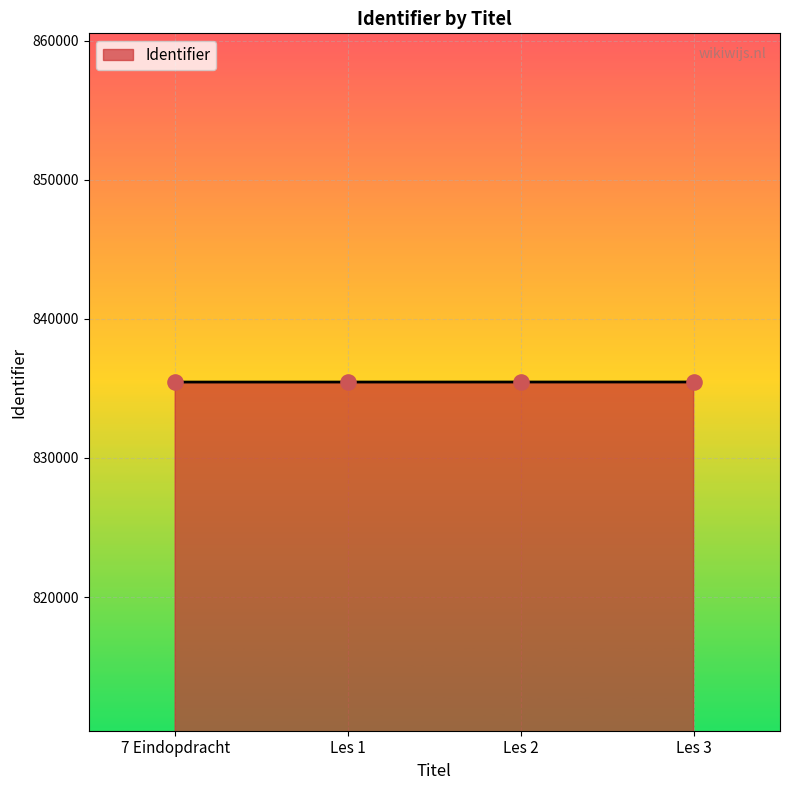

What is the ratio of the value at 7 Eindopdracht to the value at Les 2?

1.0